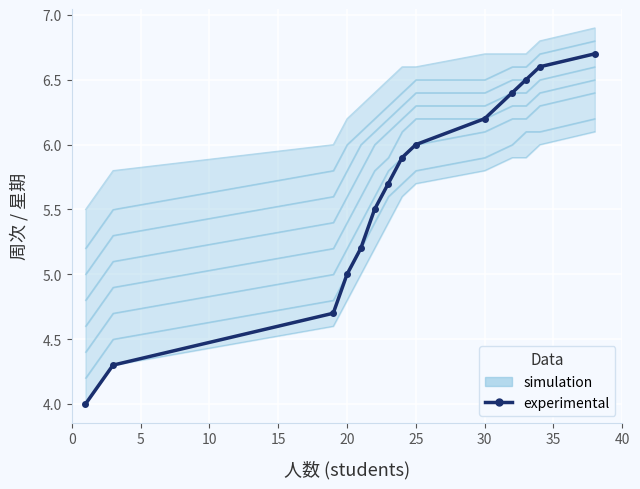

At which label does the data first exceed 5?

20